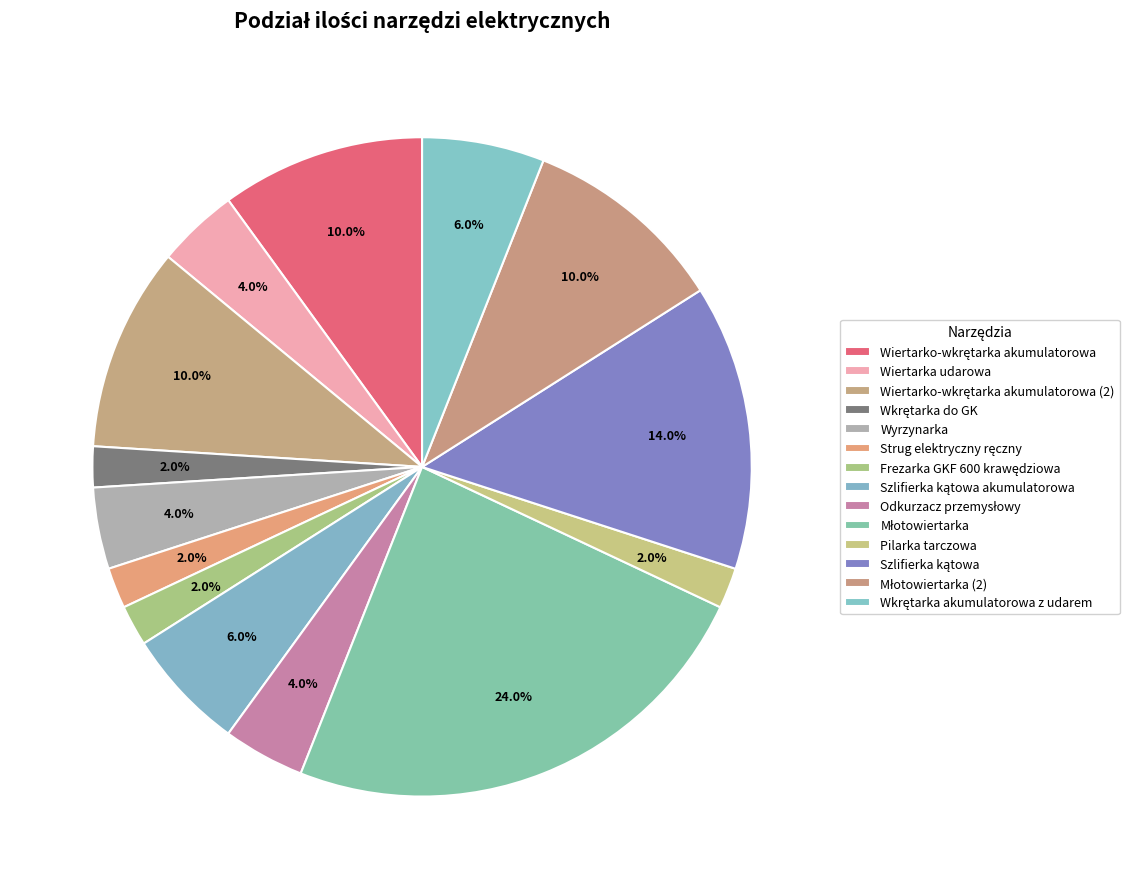

To the nearest percent, what is the combined percentage of Wiertarko-wkrętarka akumulatorowa (2) and Wiertarko-wkrętarka akumulatorowa?

20%